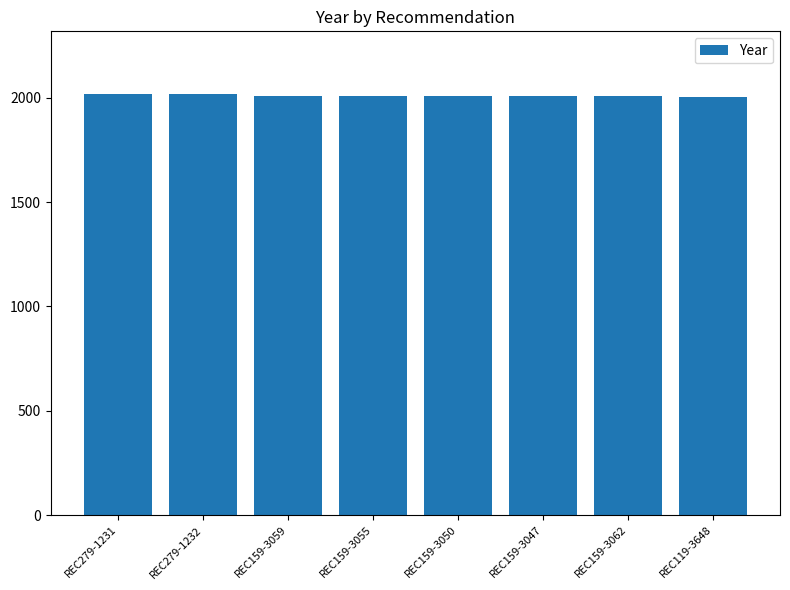

What is the minimum value shown in the chart?

2005